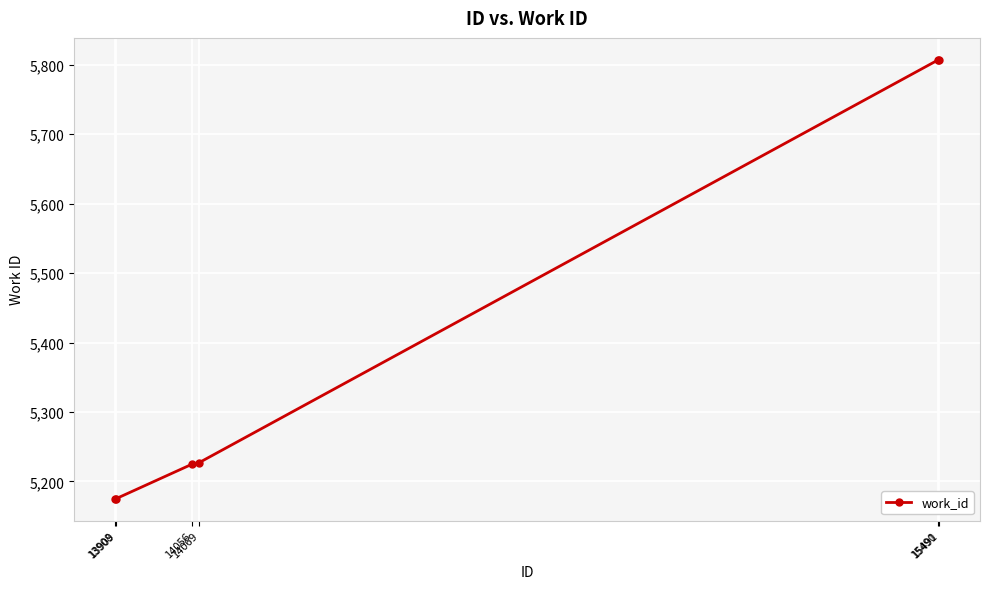

How many values are below 5227?

3